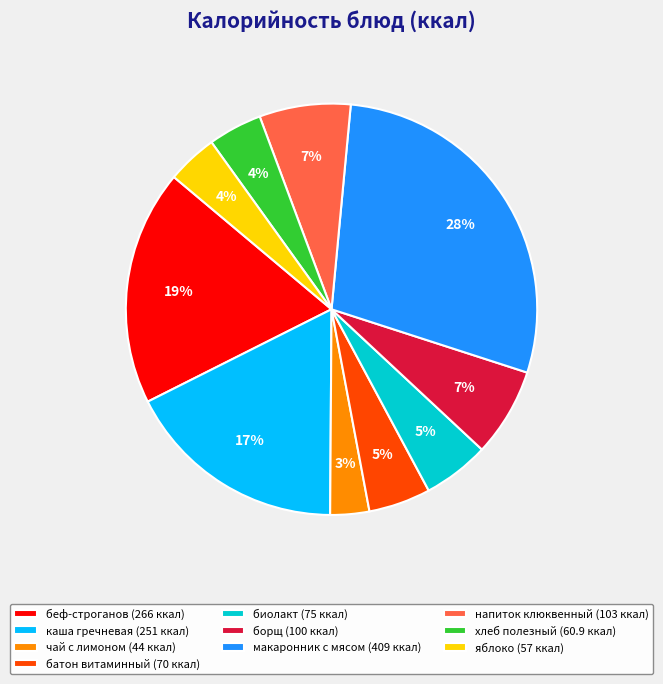

Is it true that хлеб полезный (60.9 ккал) is 4% of the pie?

True